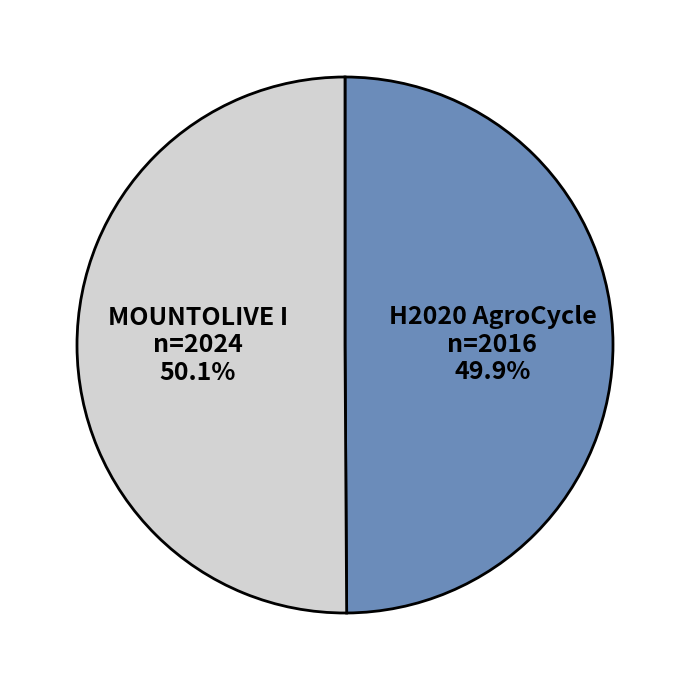

Is it true that MOUNTOLIVE I is 50% of the pie?

True